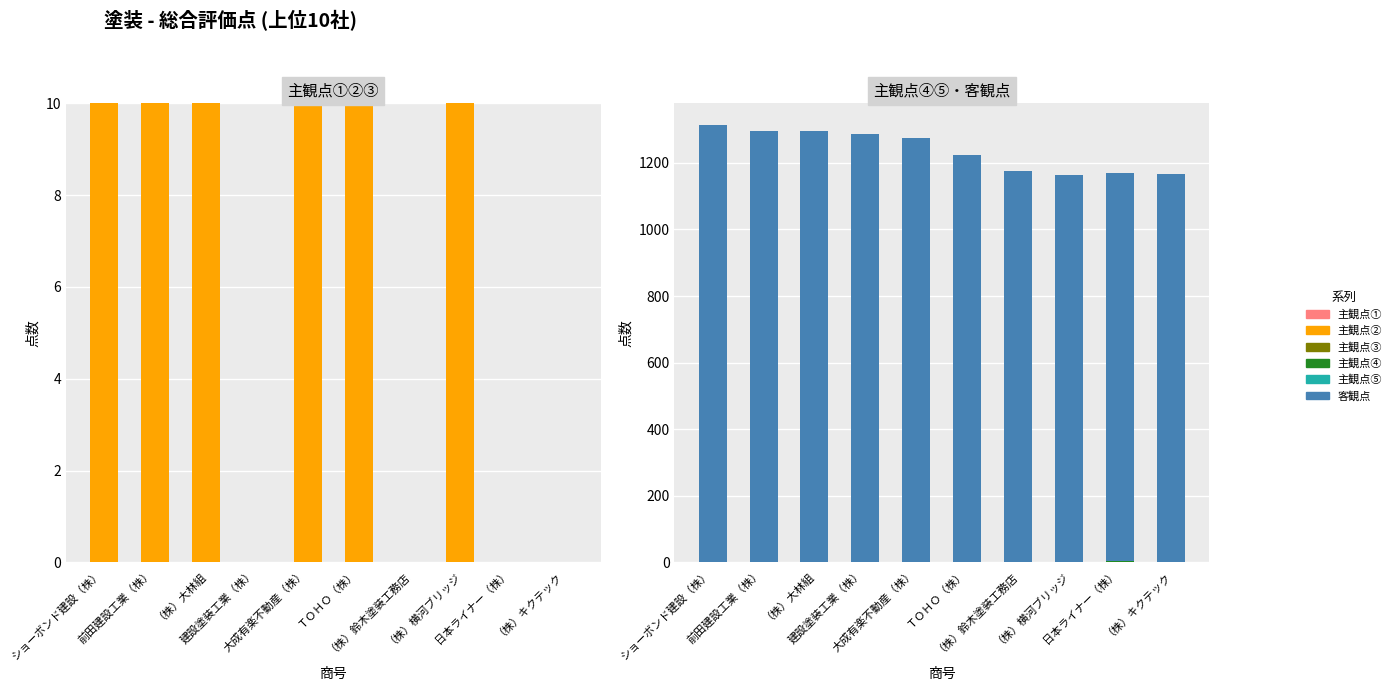

Which category has the highest value in the 主観点③ series?

ショーボンド建設（株）